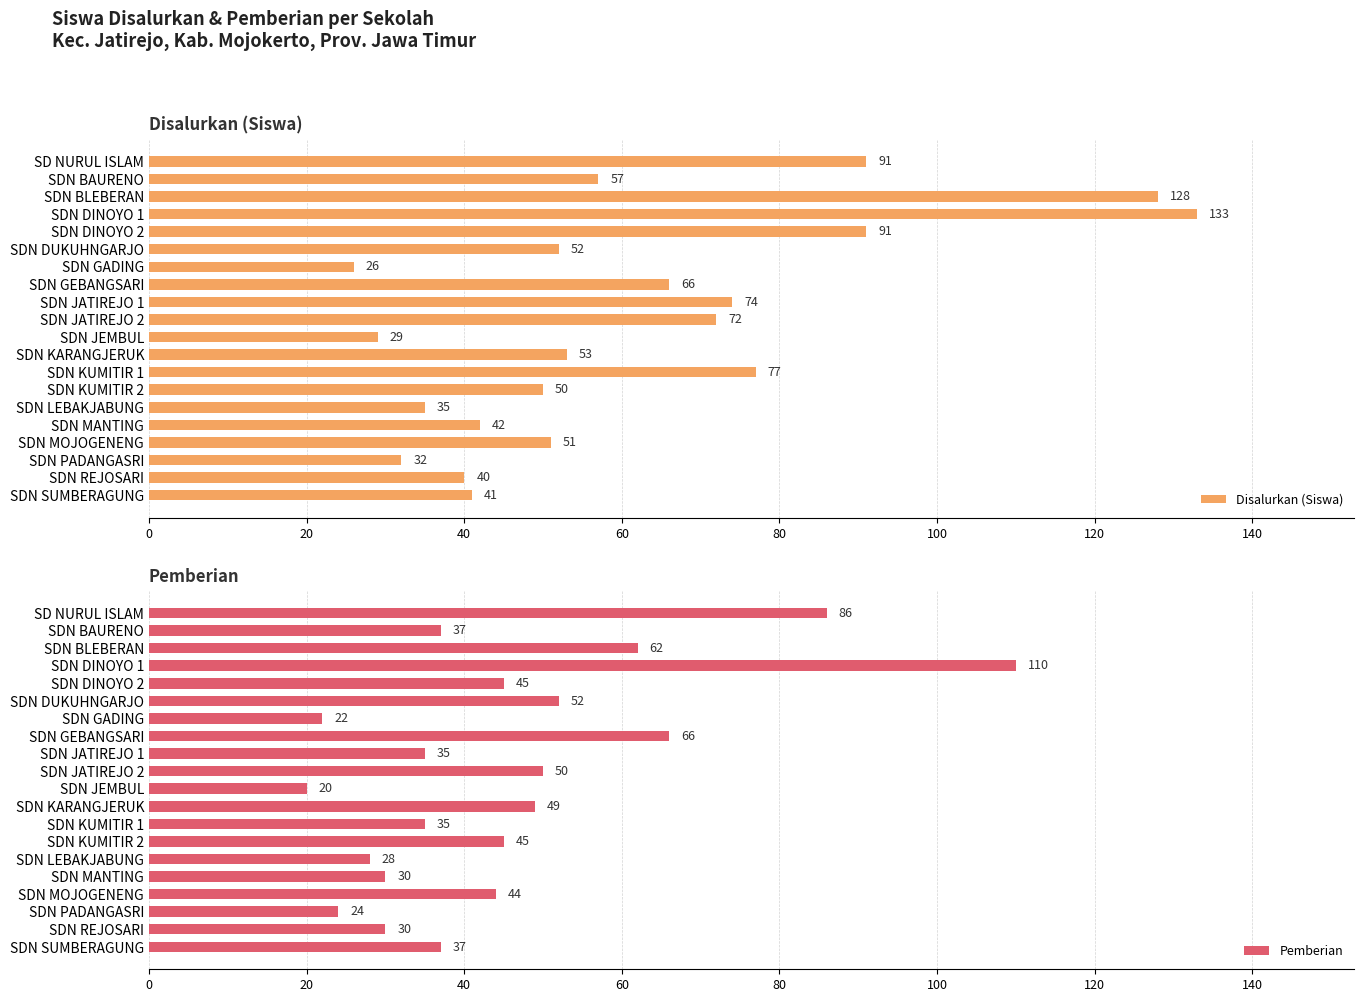

The Pemberian series shows 27 at SDN JATIREJO 2. True or false?

False